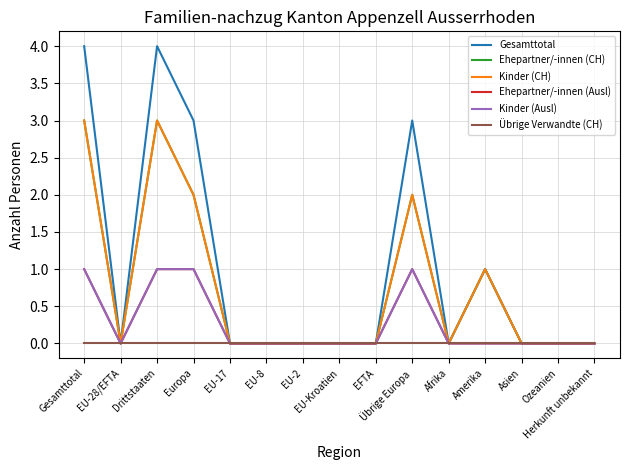

Is this an area chart (filled region under the line)?

No